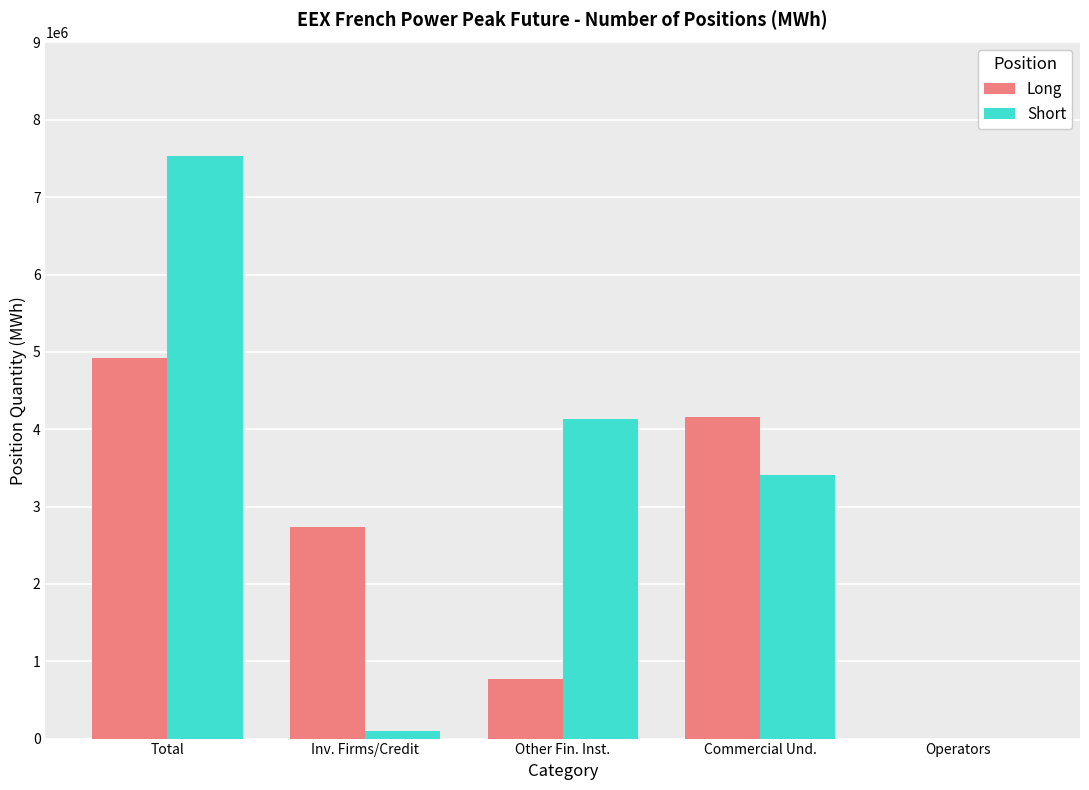

Is it true that Short equals 3404196 at Commercial Und.?

True